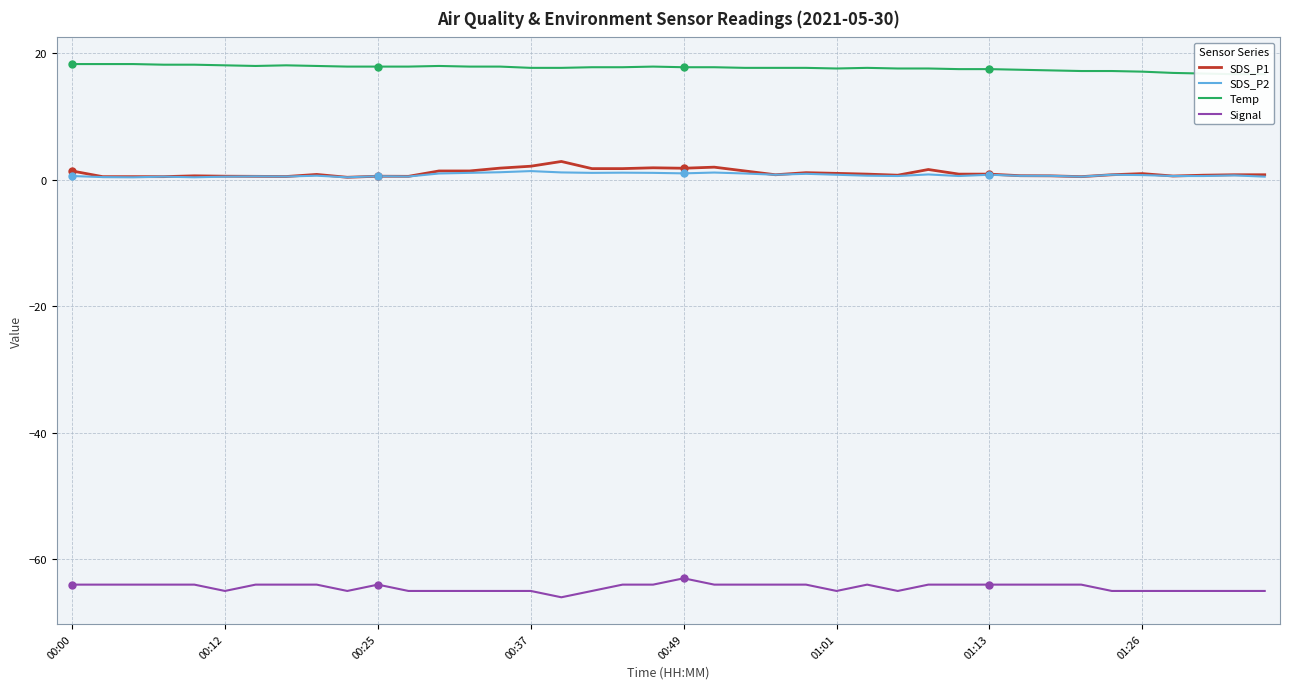

What is the lowest value of the SDS_P1 series?

0.4